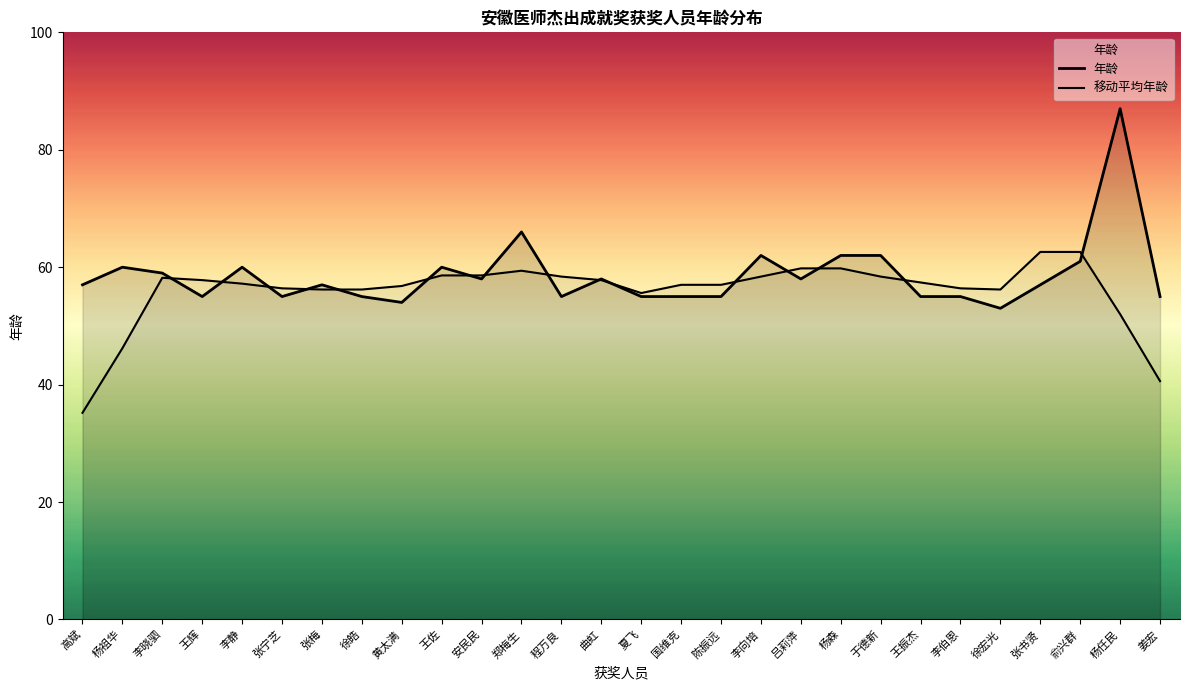

Reading left to right, what are all the values shown in this chart?

年龄: 高斌=57.0	杨祖华=60.0	李晓驷=59.0	王辉=55.0	李静=60.0	张宁芝=55.0	张梅=57.0	徐皓=55.0	黄太满=54.0	王佐=60.0	安民民=58.0	郑梅生=66.0	程万良=55.0	曲虹=58.0	夏飞=55.0	国维克=55.0	陈振远=55.0	李向培=62.0	吕莉萍=58.0	杨森=62.0	于德新=62.0	王振杰=55.0	李伯恩=55.0	徐宏光=53.0	张书贤=57.0	俞兴群=61.0	杨任民=87.0	姜宏=55.0
移动平均年龄: 高斌=35.2	杨祖华=46.2	李晓驷=58.2	王辉=57.8	李静=57.2	张宁芝=56.4	张梅=56.2	徐皓=56.2	黄太满=56.8	王佐=58.6	安民民=58.6	郑梅生=59.4	程万良=58.4	曲虹=57.8	夏飞=55.6	国维克=57.0	陈振远=57.0	李向培=58.4	吕莉萍=59.8	杨森=59.8	于德新=58.4	王振杰=57.4	李伯恩=56.4	徐宏光=56.2	张书贤=62.6	俞兴群=62.6	杨任民=52.0	姜宏=40.6